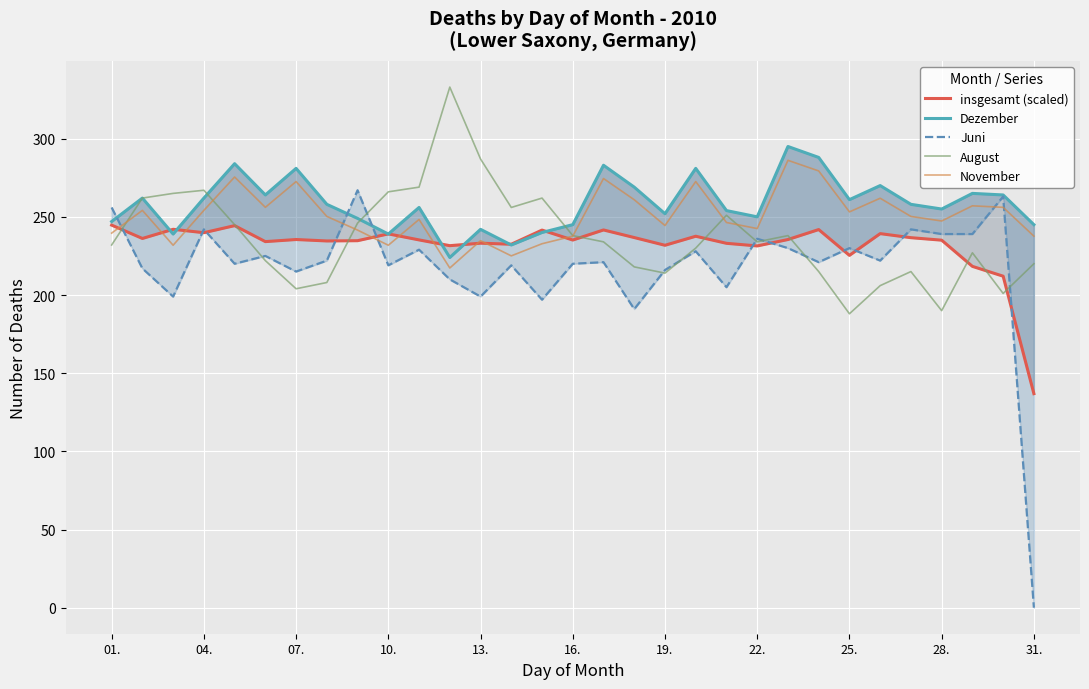

True or false: Dezember and November cross at least once.

False